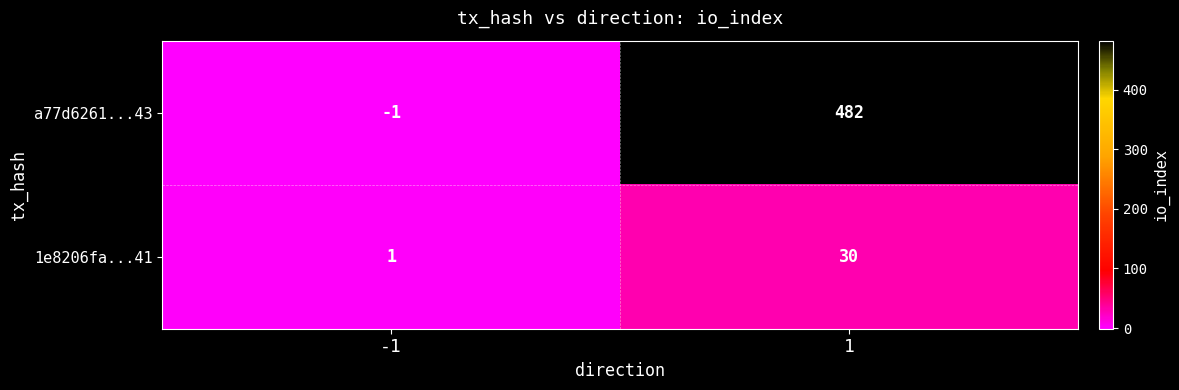

The value of 1e8206fa...41 at 1 is 30. True or false?

True